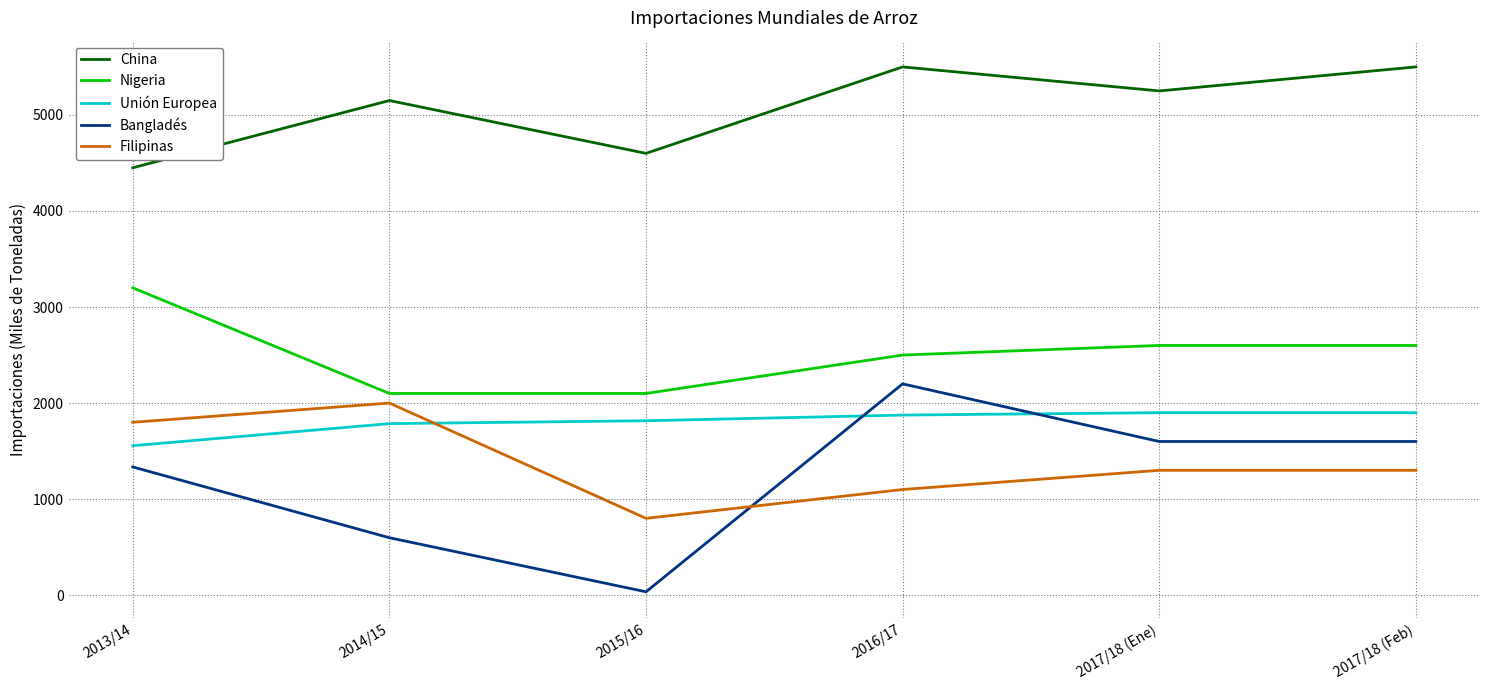

At 2017/18 (Ene), list the series in order from smallest to largest.

Filipinas, Bangladés, Unión Europea, Nigeria, China